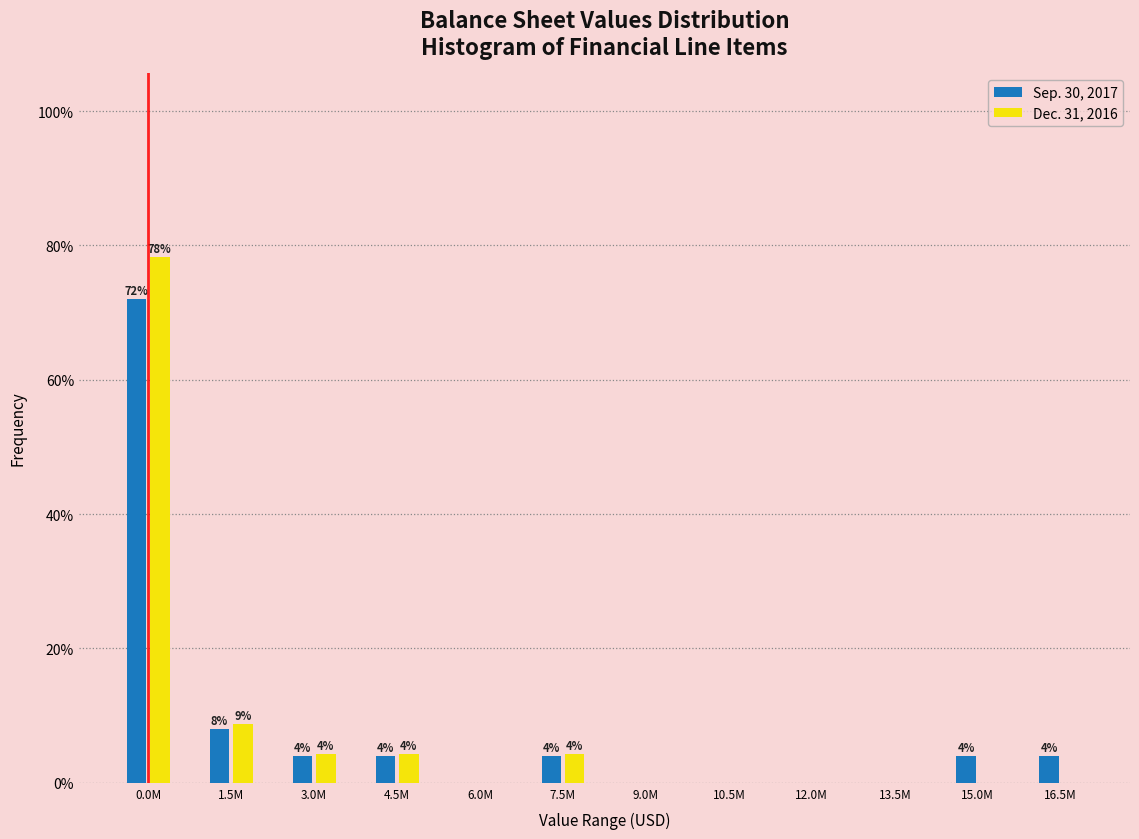

The Sep. 30, 2017 series shows 4.0 at 4.5M. True or false?

True